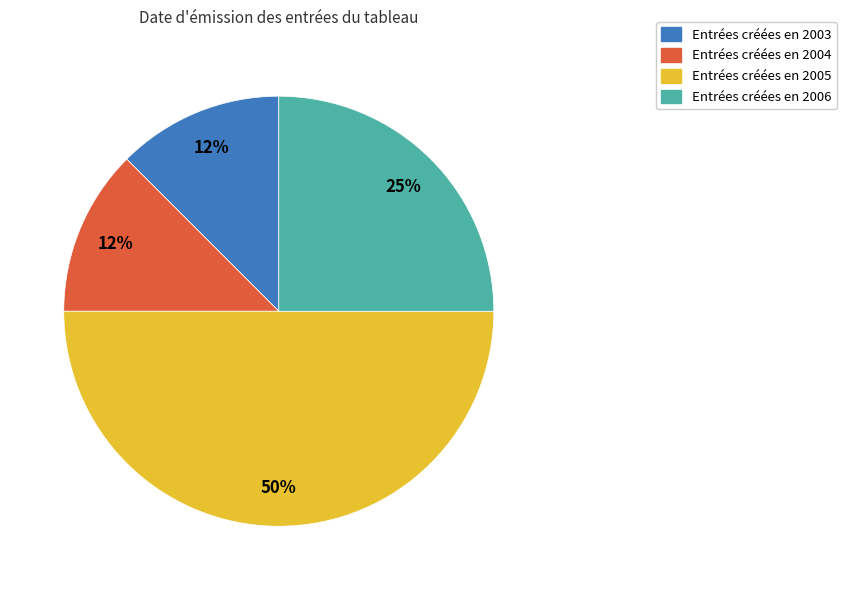

To the nearest percent, what is the average slice percentage?

25%